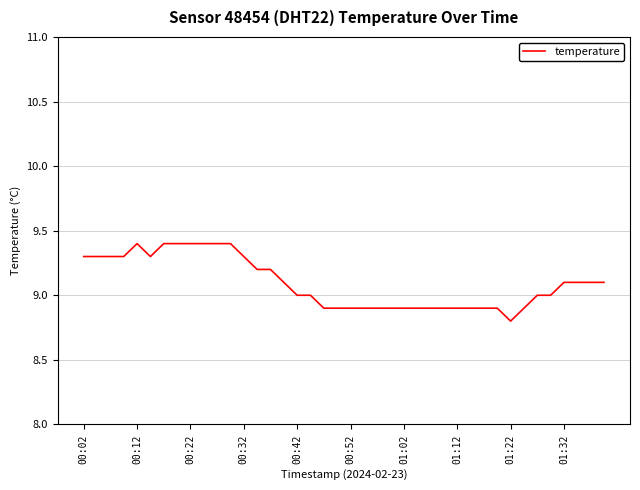

What is the greatest value displayed?

9.4